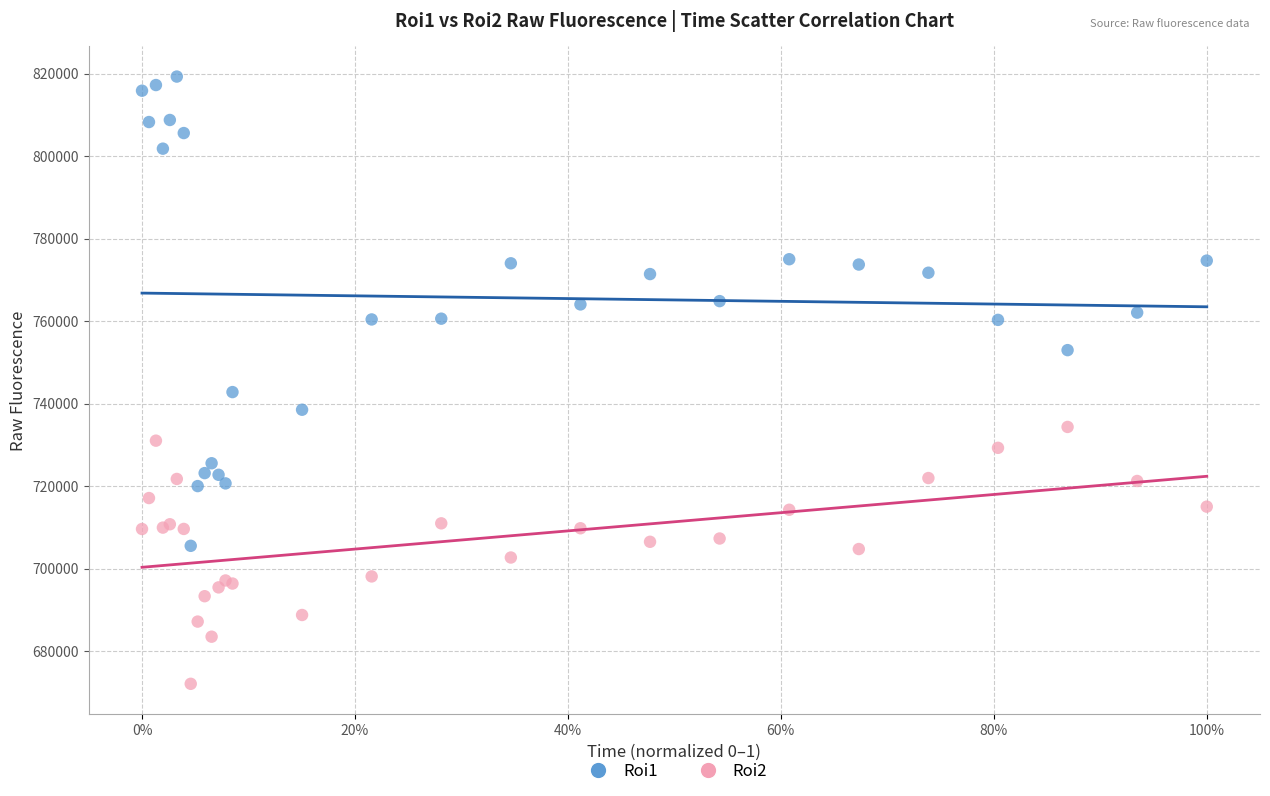

What is the X range (max minus min) for the scatter plot?

1.0